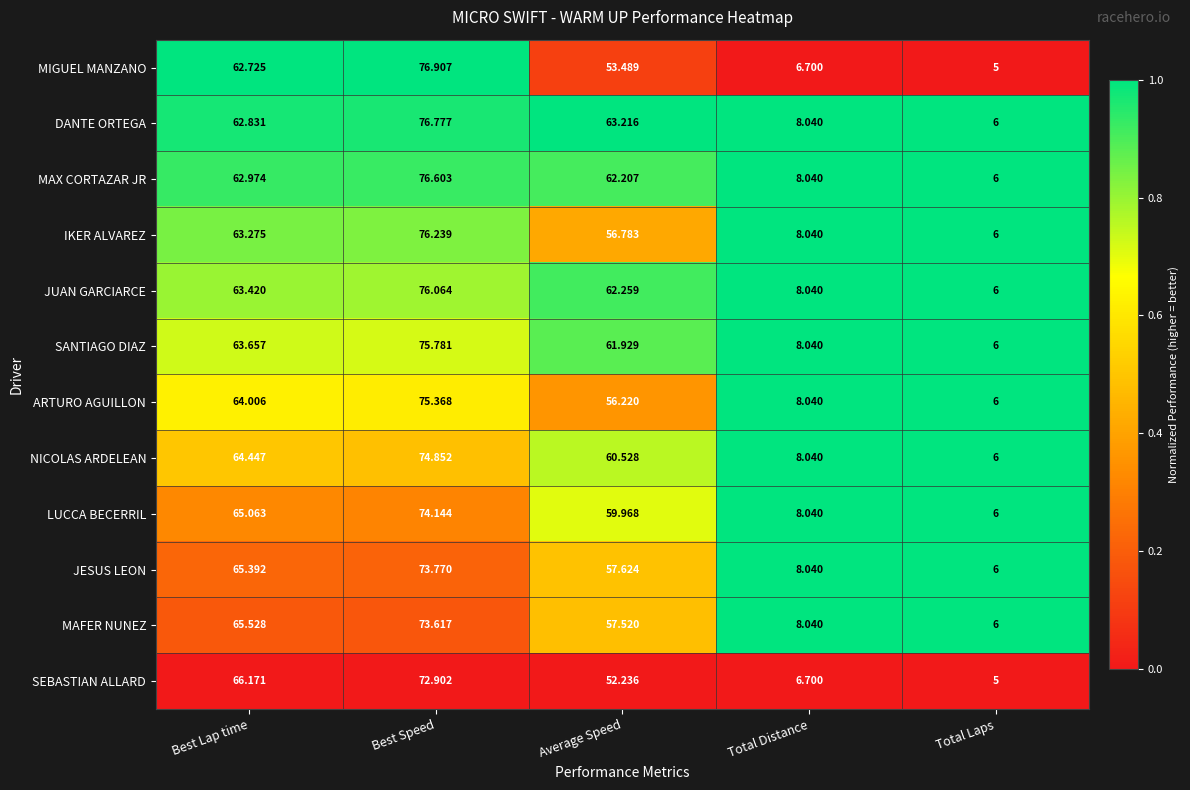

Where is SEBASTIAN ALLARD nearest to the value 38?

Average Speed